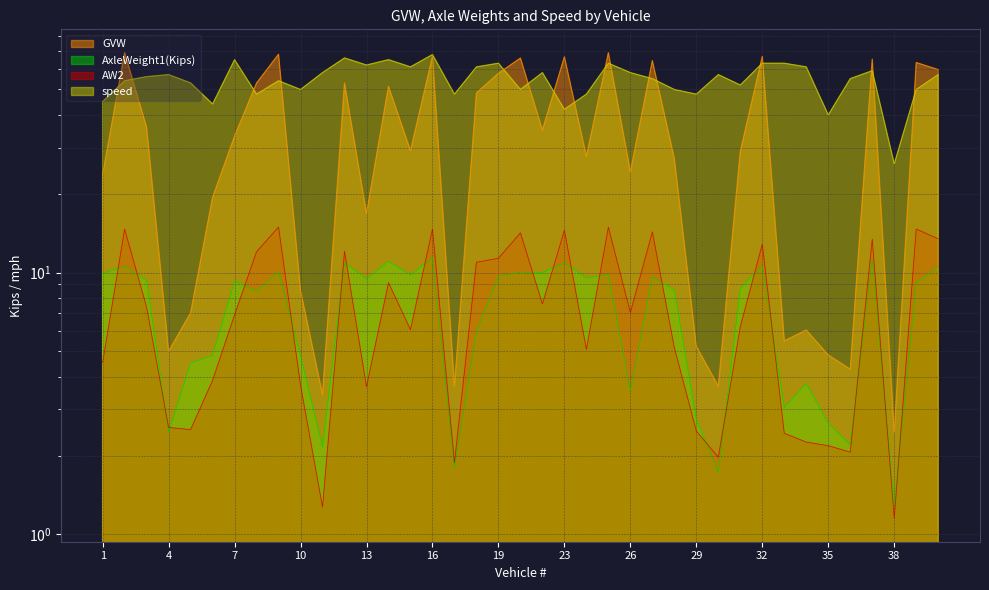

Reading right to left, list all the values displayed in this chart.

GVW: 59.6	63.4	2.5	65.3	4.3	4.8	6.0	5.5	67.0	29.0	3.7	5.2	27.2	64.5	24.2	69.1	27.8	66.7	35.0	65.9	57.6	48.5	3.7	66.8	29.2	51.4	16.8	52.9	3.4	8.5	68.2	52.9	33.2	19.4	7.0	5.0	35.9	69.2	23.7
AxleWeight1(Kips): 10.6	9.1	1.3	11.2	2.2	2.6	3.8	3.0	10.6	8.7	1.7	2.7	8.6	9.6	3.5	9.8	9.5	10.9	10.0	10.0	9.7	6.0	1.8	11.4	9.8	11.0	9.5	10.9	2.1	4.8	10.1	8.5	9.3	4.8	4.5	2.5	9.3	10.5	9.9
AW2: 13.4	14.7	1.1	13.4	2.1	2.2	2.2	2.4	12.8	6.2	2.0	2.5	5.2	14.3	7.0	14.9	5.1	14.5	7.6	14.2	11.3	10.9	1.9	14.6	6.0	9.1	3.7	12.1	1.3	3.7	14.9	12.0	6.9	3.9	2.5	2.6	7.4	14.6	4.5
speed: 57.0	50.0	26.0	59.0	55.0	40.0	61.0	63.0	63.0	52.0	57.0	48.0	50.0	55.0	58.0	63.0	48.0	42.0	58.0	50.0	63.0	61.0	48.0	68.0	61.0	65.0	62.0	66.0	58.0	50.0	54.0	48.0	65.0	44.0	53.0	57.0	56.0	54.0	45.0